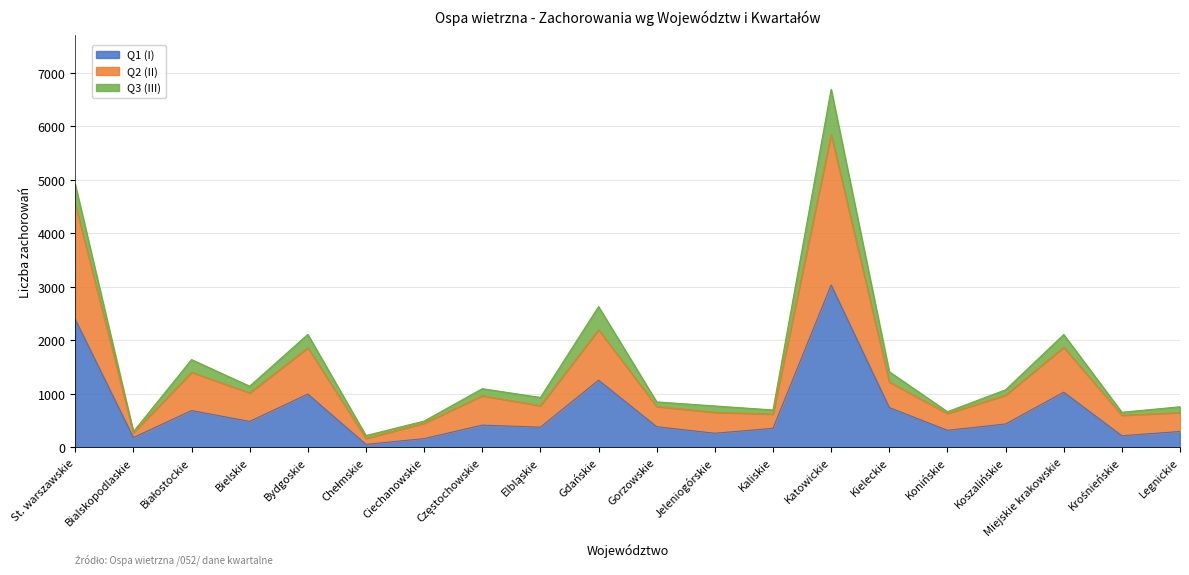

Does the chart display data point markers on the line(s)?

No